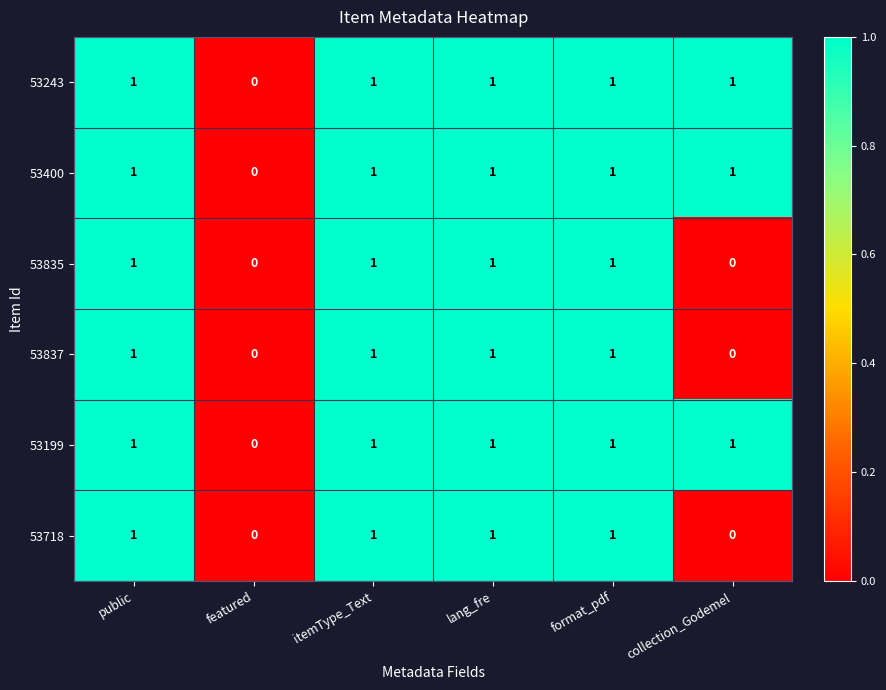

The value of 53835 at featured is 0. True or false?

True